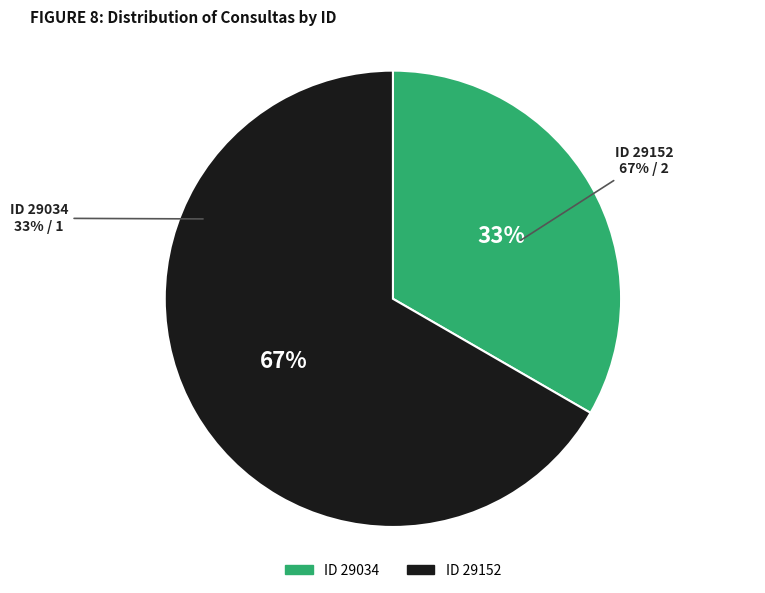

How much of the chart is everything except 29152?

33.3%